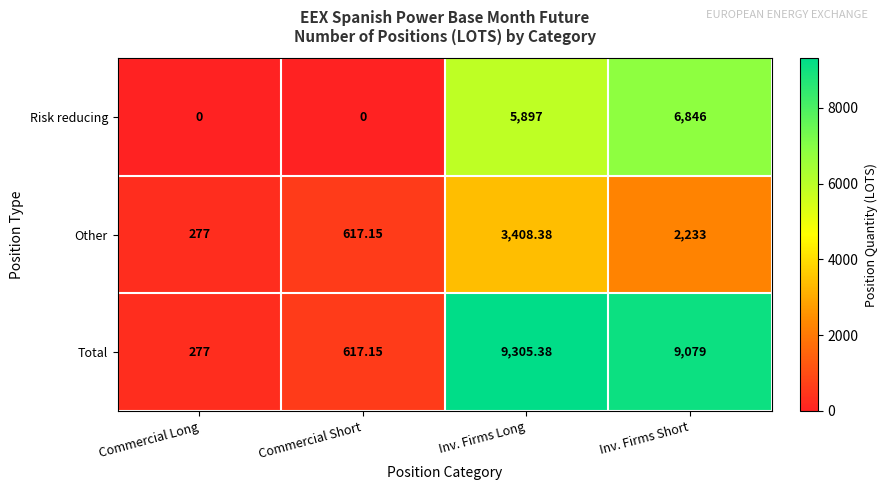

Rank the series by their average value, from highest to lowest.

Total, Risk reducing, Other